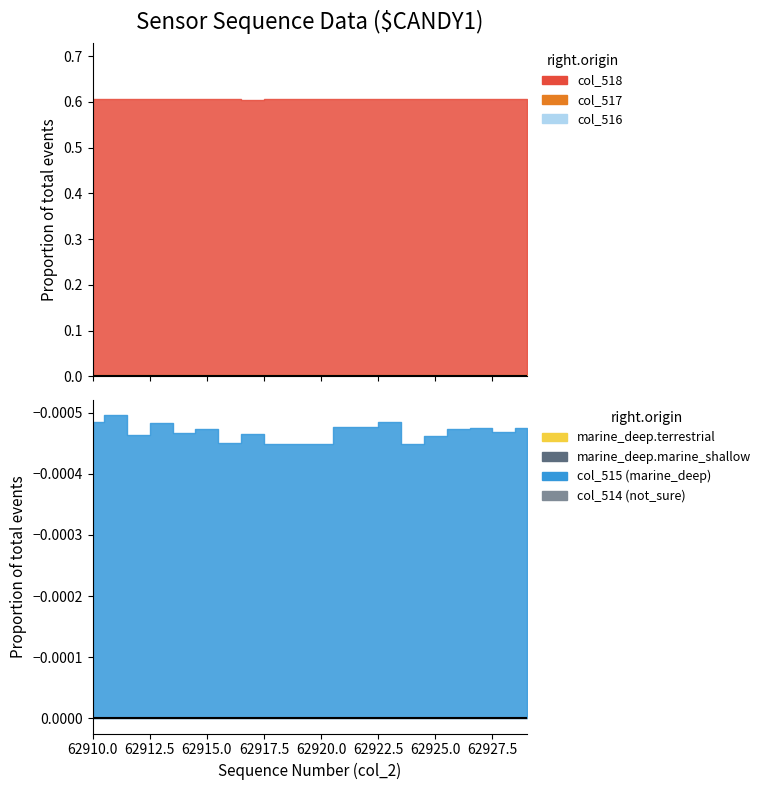

The col_517 series shows 38091 at 62921. True or false?

False